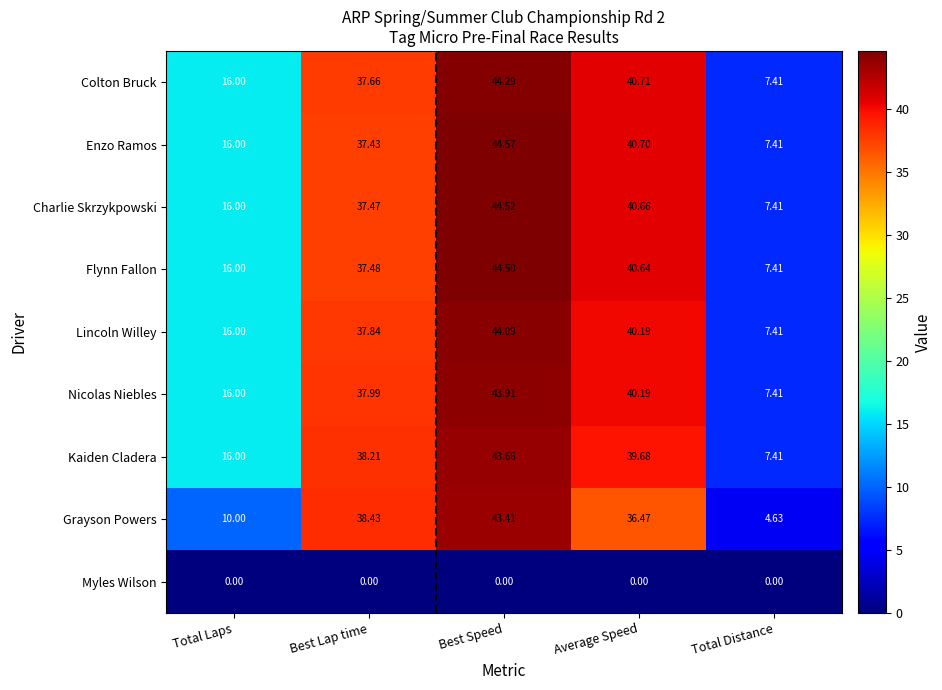

What is the spread (max minus min) of values at Best Lap time?

38.4